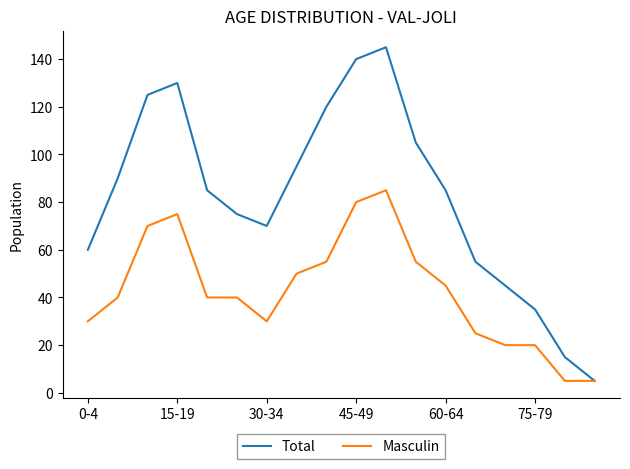

Which series has the widest spread of values?

Total